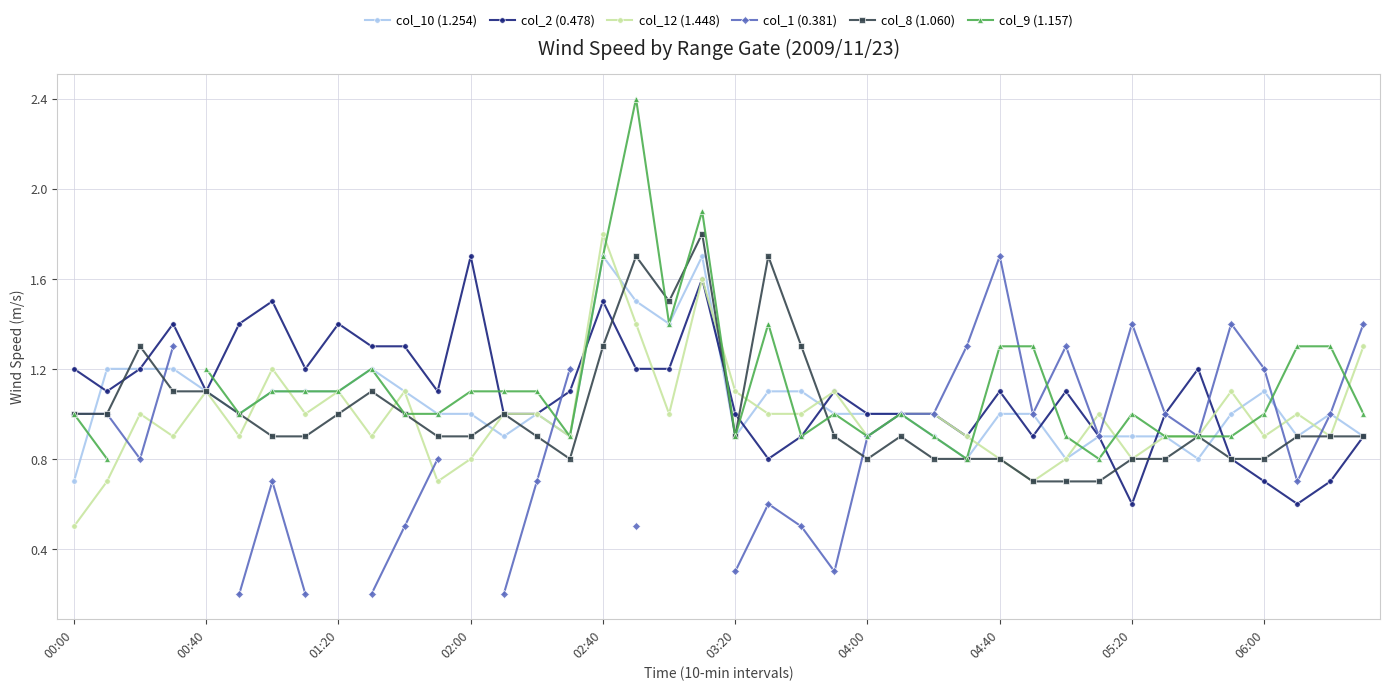

True or false: col_12 (1.448) and col_8 (1.060) intersect in this chart.

True